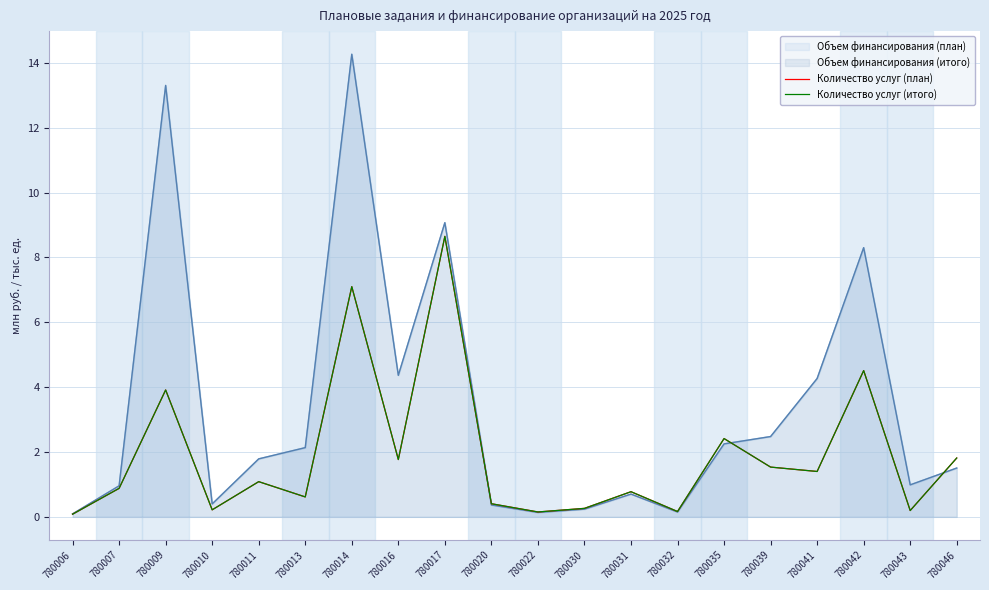

True or false: Количество услуг (итого) has more than 1 points higher than both neighbors.

True